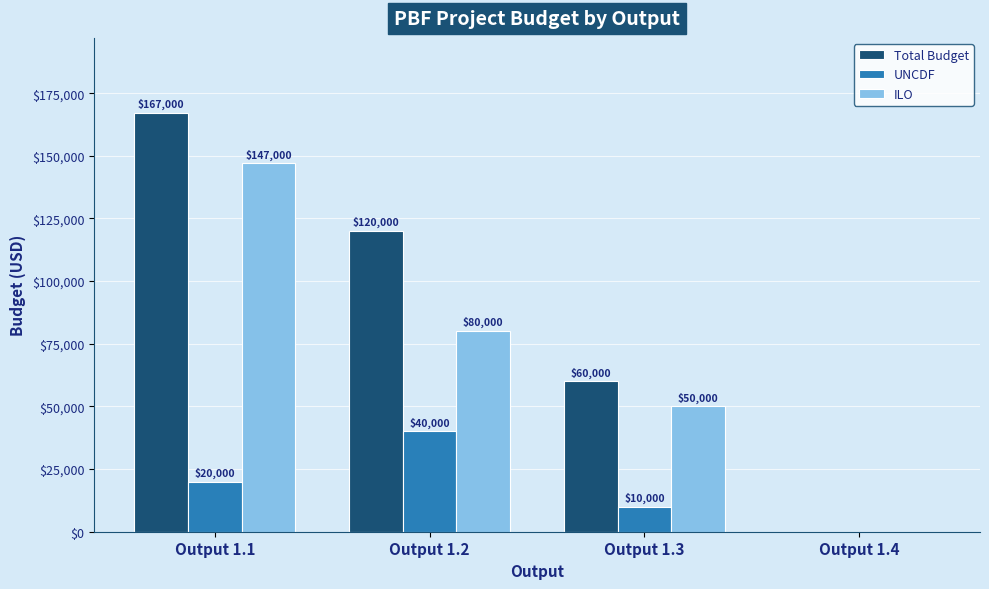

Read the ILO value at Output 1.3.

50000